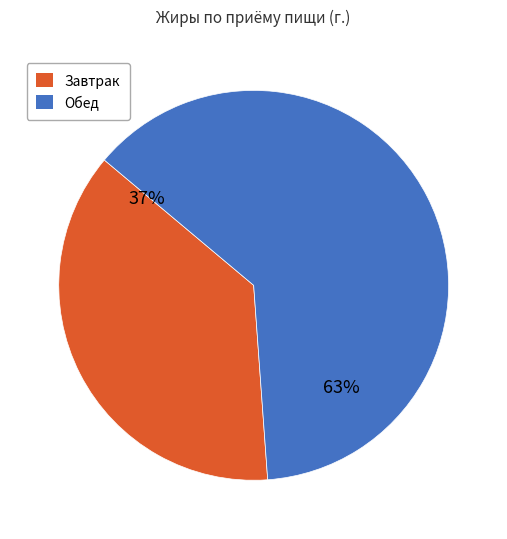

Is there any slice that represents more than half of the pie?

Yes